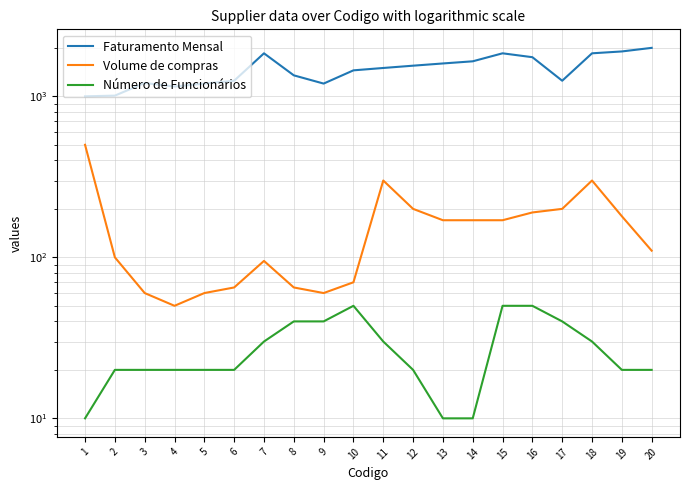

The Volume de compras series shows 93 at 19. True or false?

False